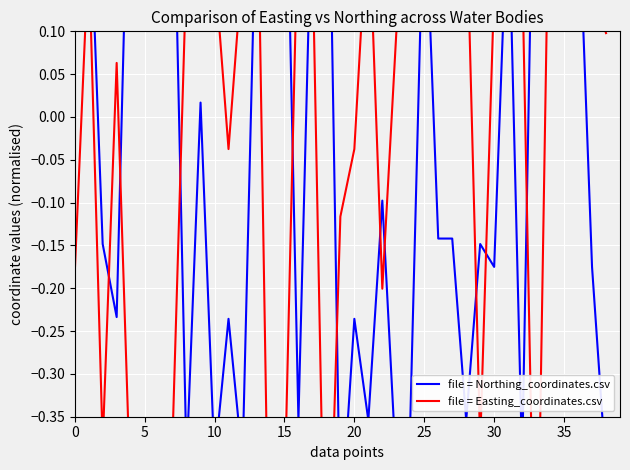

In file = Easting_coordinates.csv, how many points are lower than both neighbors (excluding endpoints)?

8